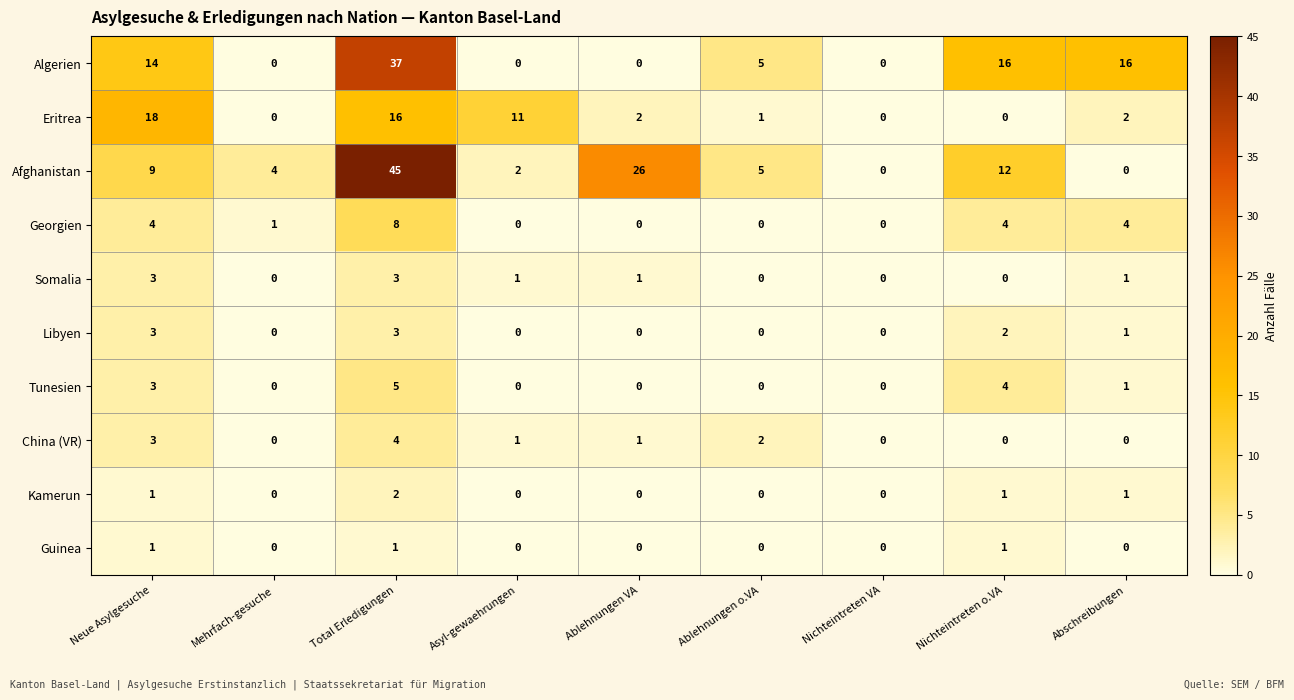

At which category is the sum across all series the highest?

Total Erledigungen